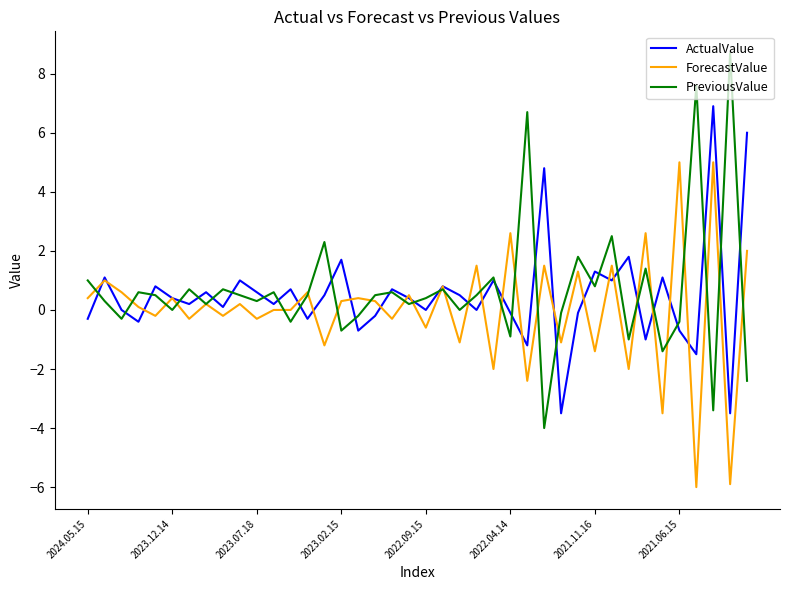

How many lines are shown in the chart?

3